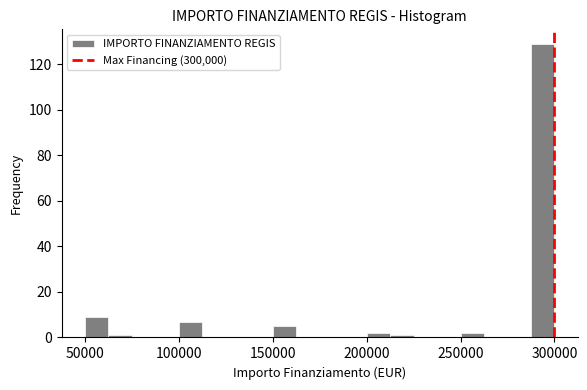

Around what value on the x-axis is the tallest bar? Give the approximate position of its centre, as read against the axis.

295000